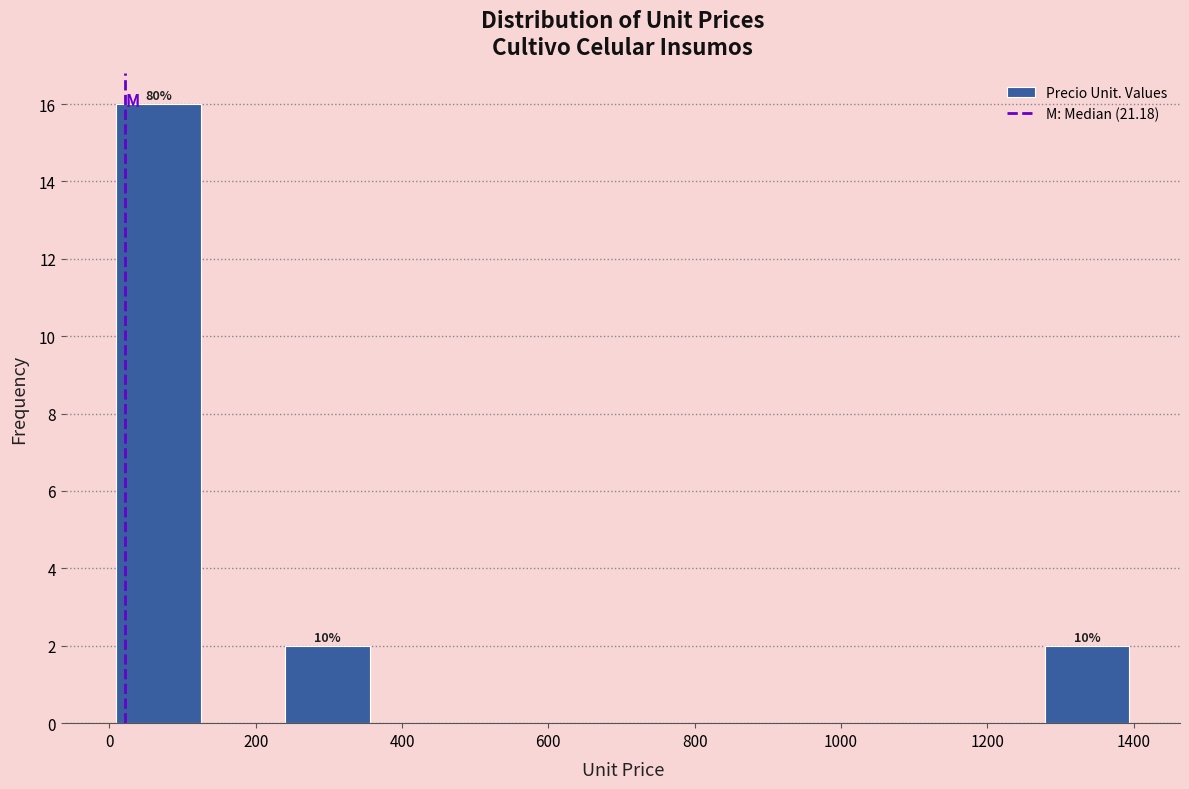

Which range on the x-axis has the tallest bar?

0 to 120